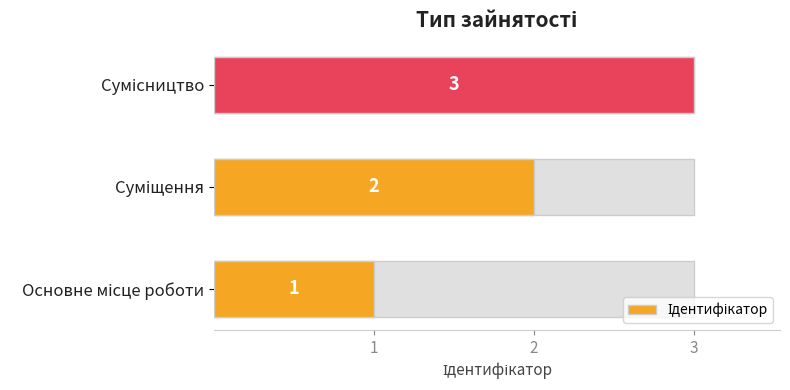

What is the value of the 1st bar from the left?

1